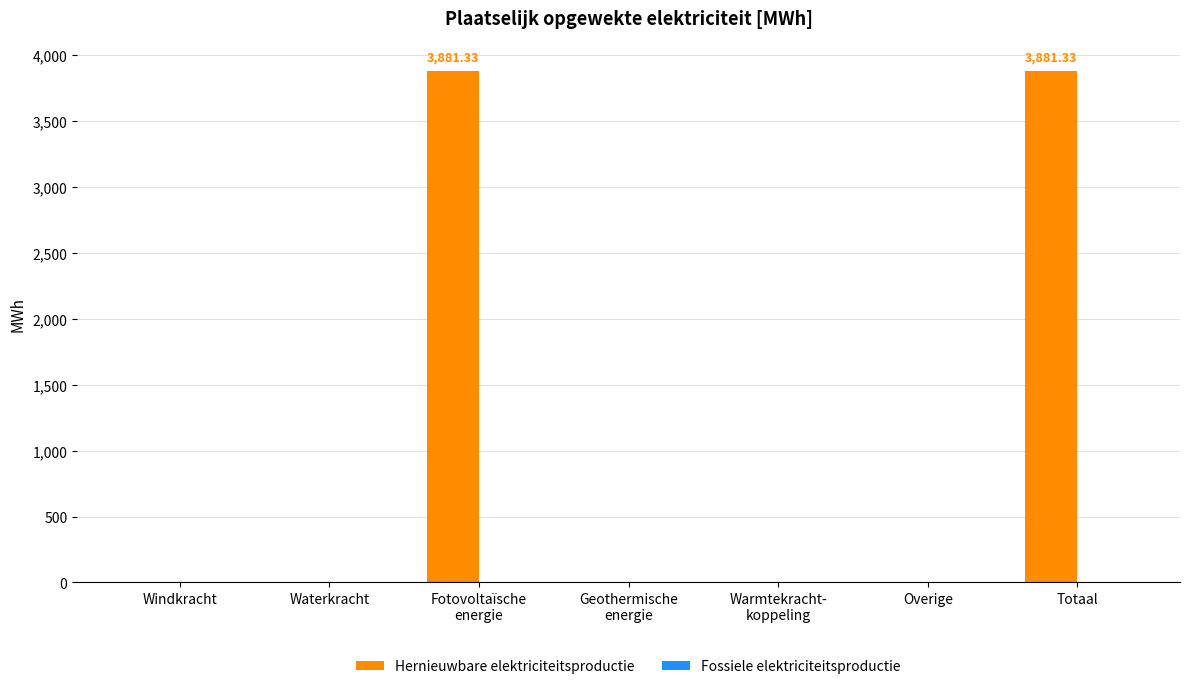

What is the sum of all values?

7762.7